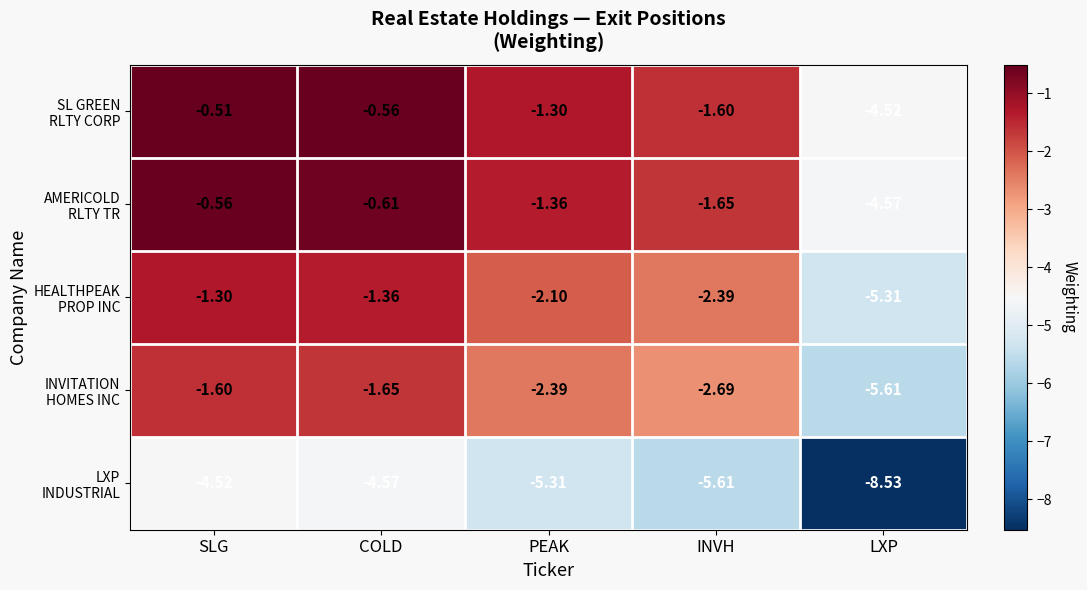

Which category has the lowest value across all series?

LXP